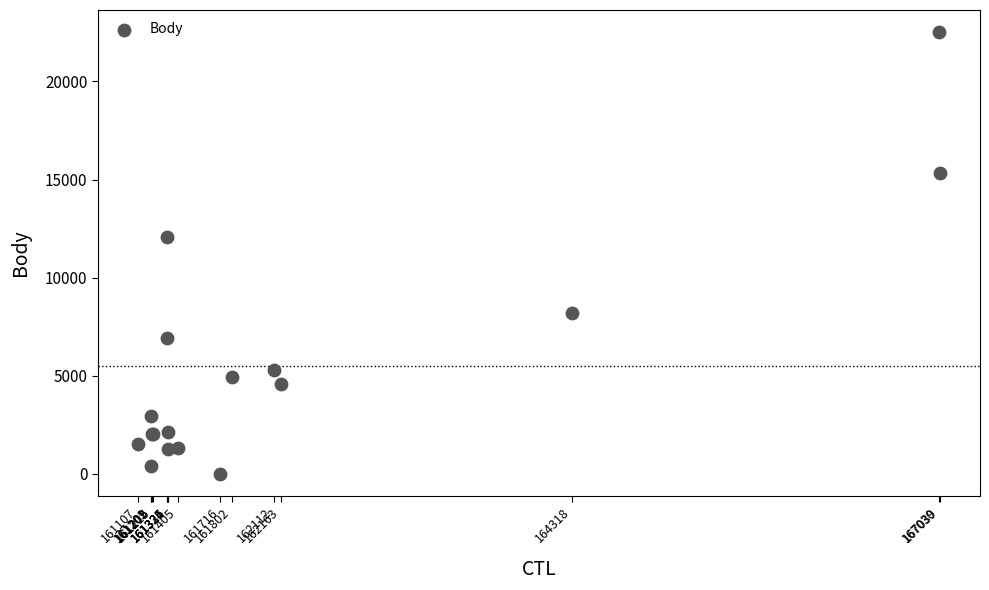

What Y value in the scatter plot is closest to 11259?

12049